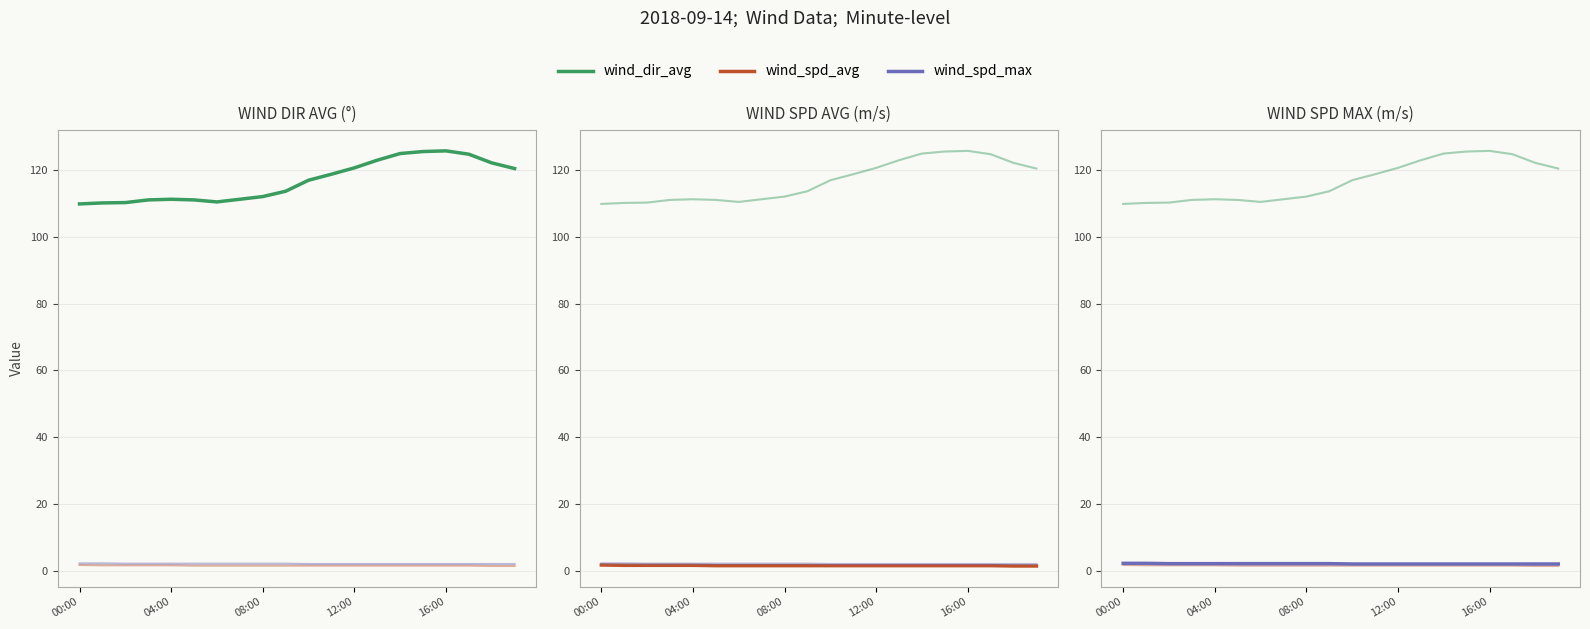

Which series has the largest total across all categories?

wind_dir_avg